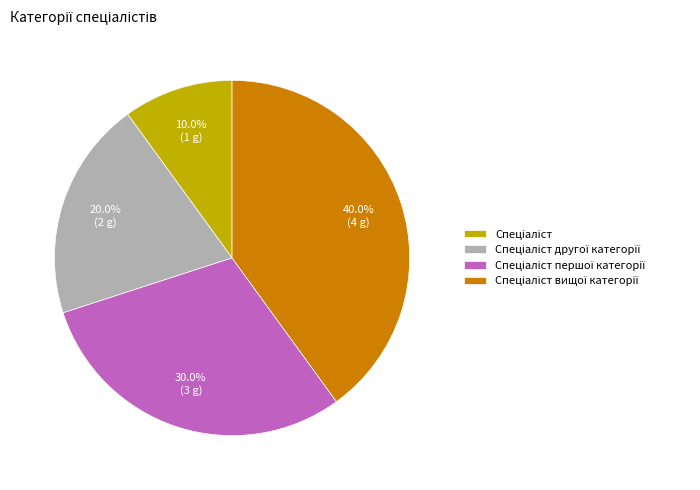

Does any single category account for the majority?

No